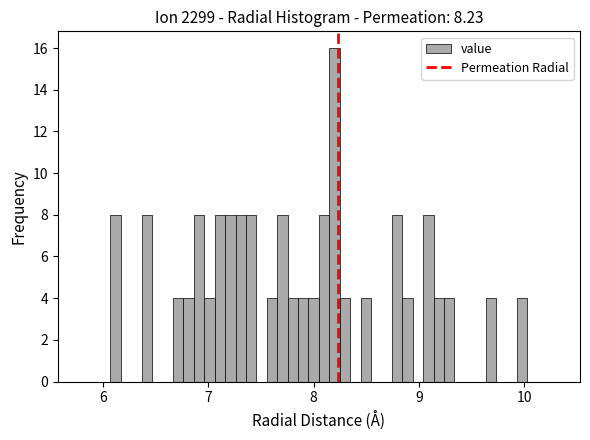

Read against the x-axis, roughly where is the centre of the tallest bar?

8.2